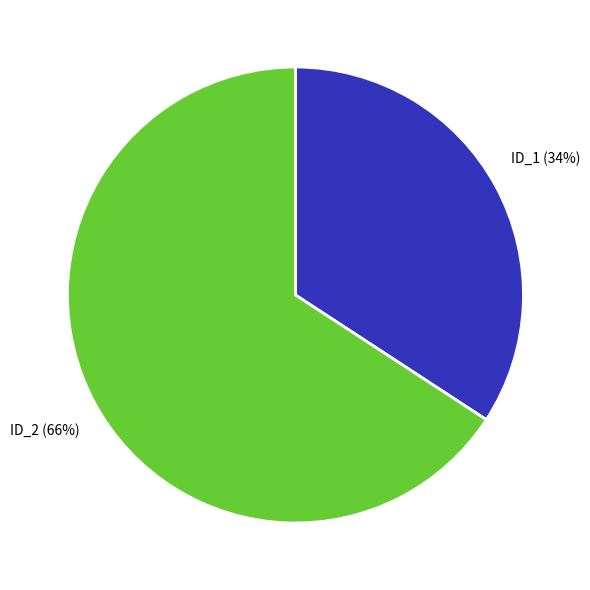

To the nearest percent, what is the difference between the largest and smallest slice percentages?

32%